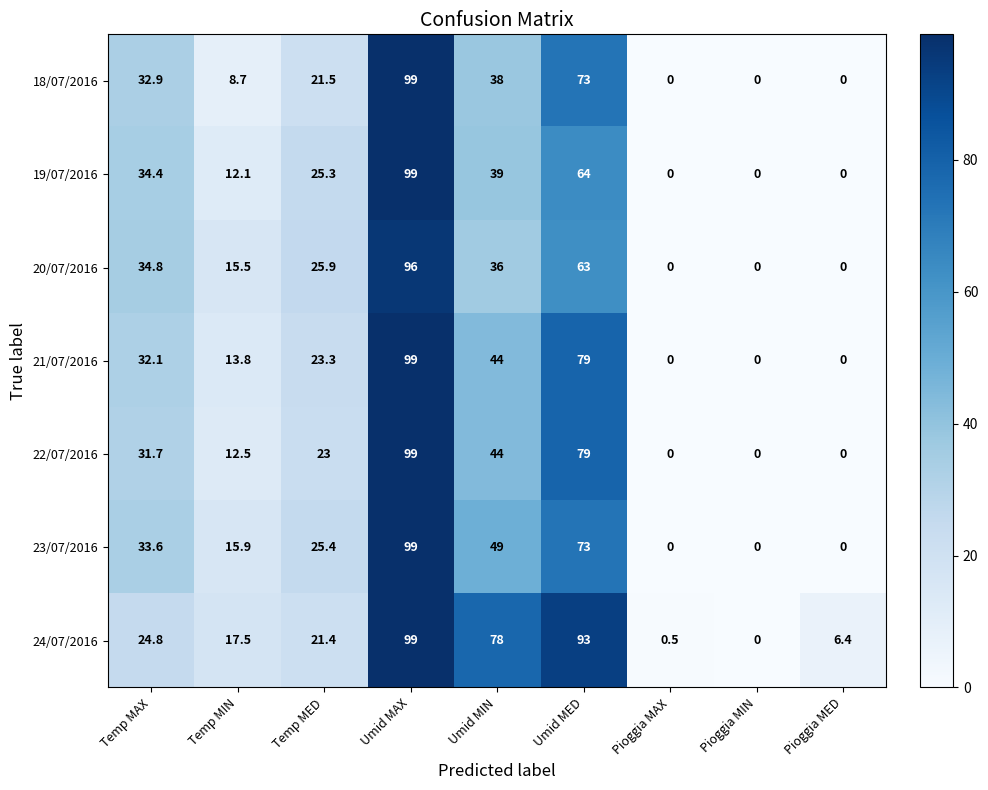

How many values in 18/07/2016 are above zero?

6